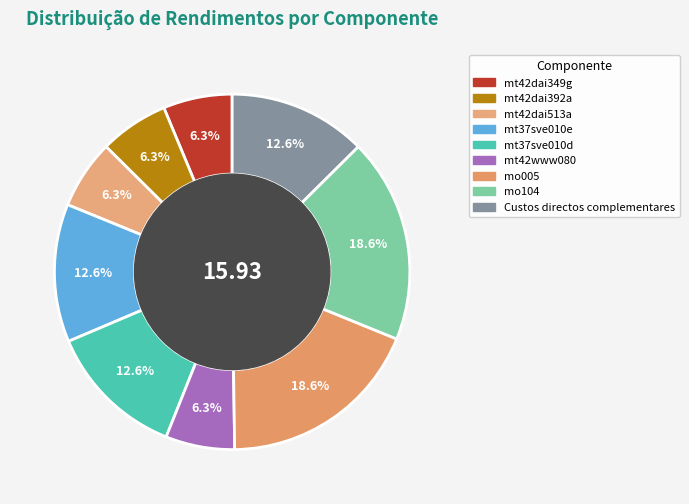

Is the sum of mo005 and mt37sve010d greater than half?

No